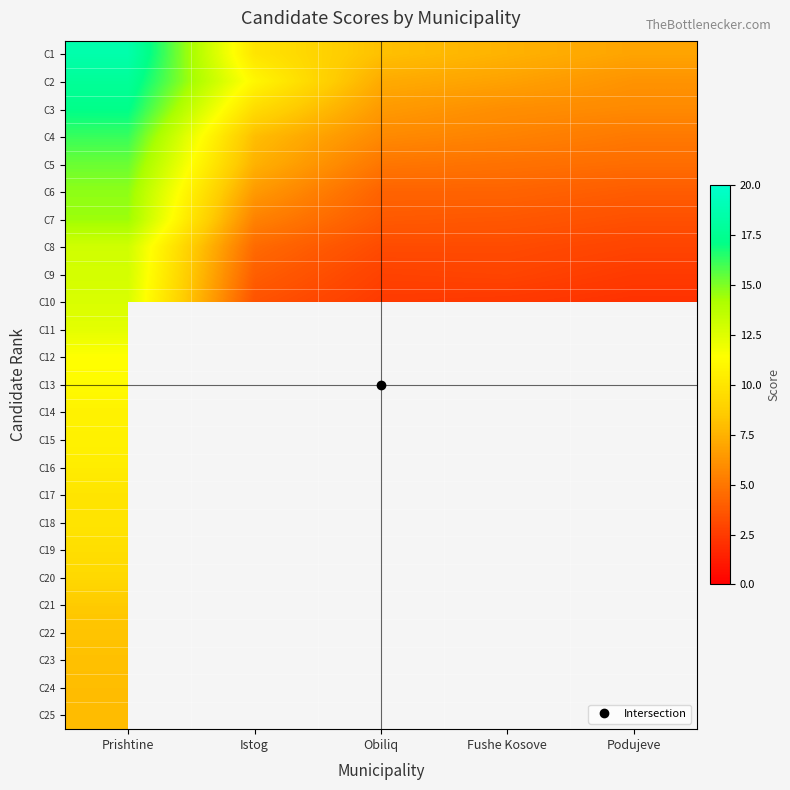

At how many categories does at least one series exceed 2?

5